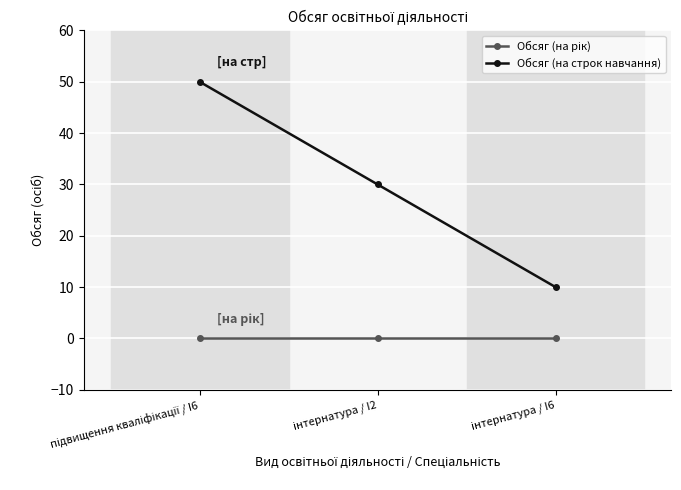

Which series has the largest total across all categories?

Обсяг (на строк навчання)